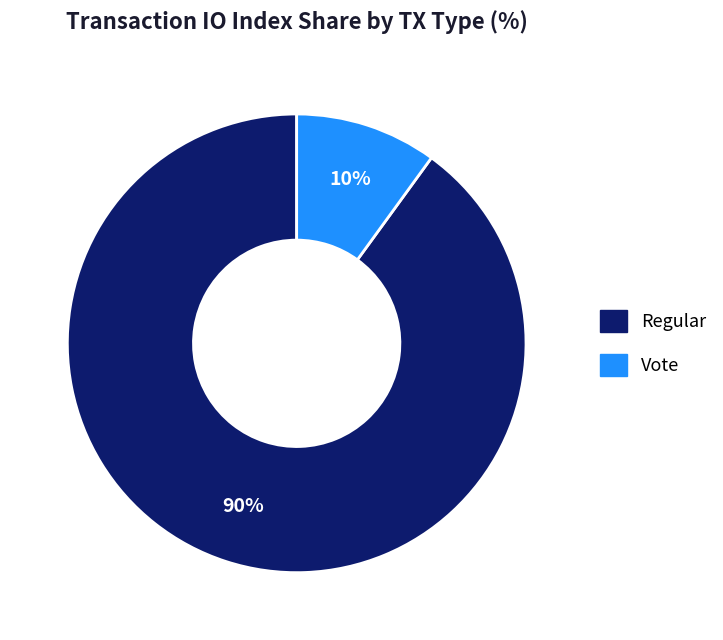

Rank the categories by value from lowest to highest.

Vote, Regular